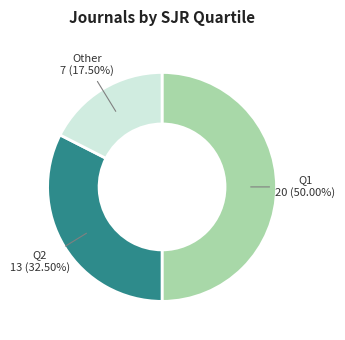

Approximately how many times larger is the value at Q1 compared to Q2?

1.5